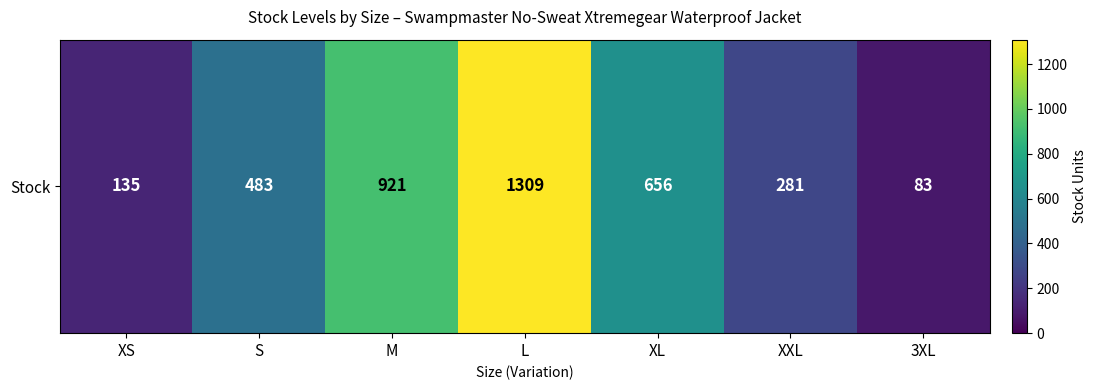

Count the number of data series in this chart.

1